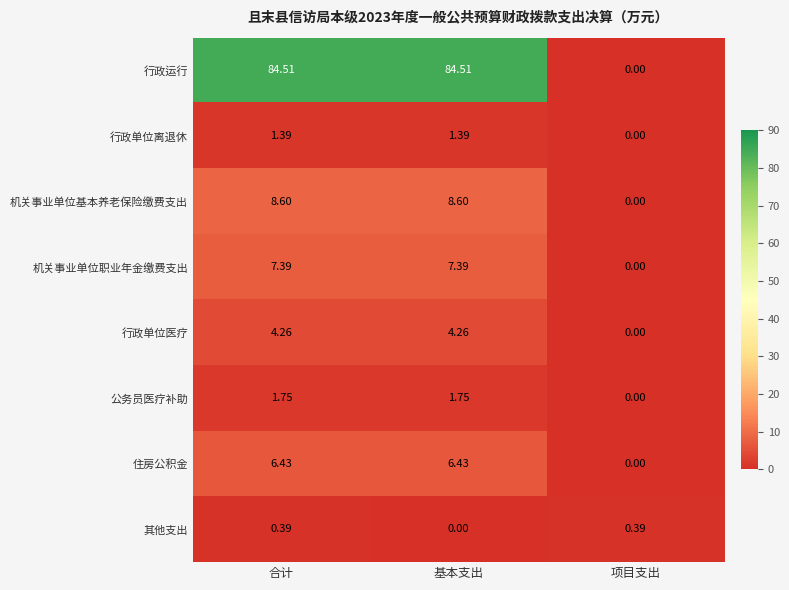

At how many categories does at least one series exceed 64?

2